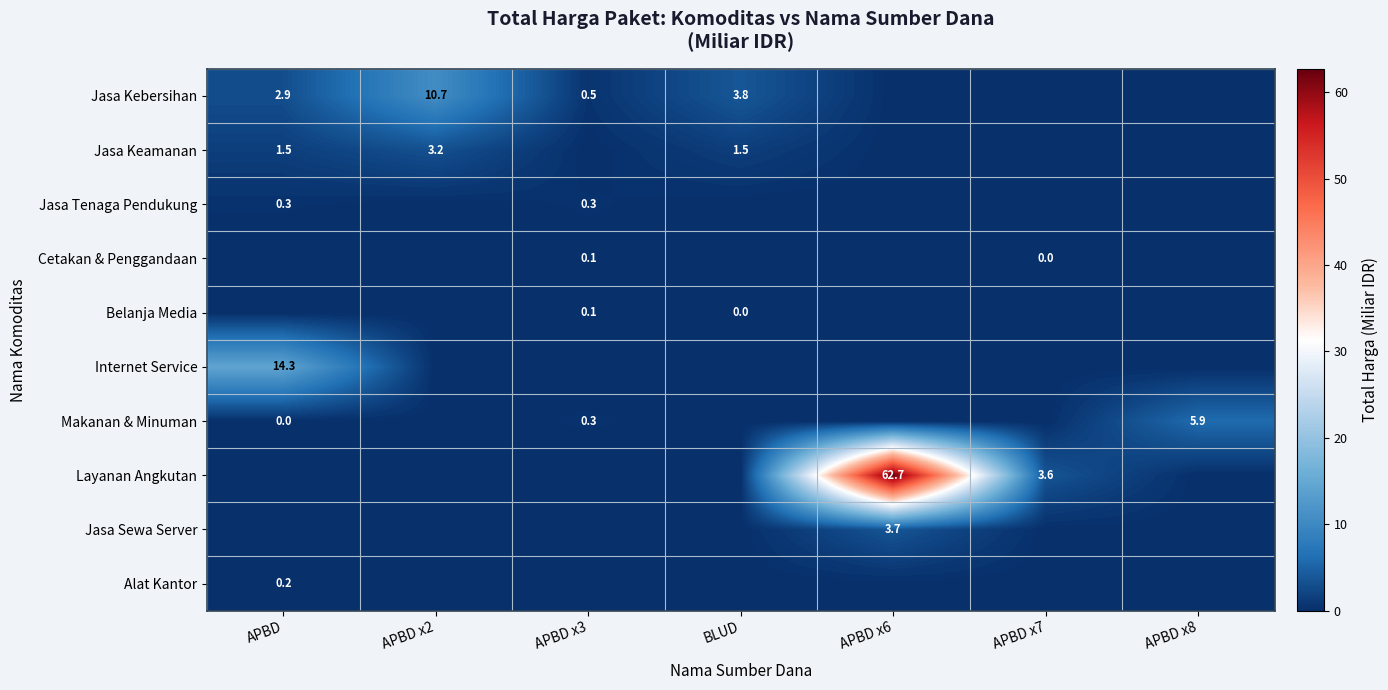

The value of Jasa Keamanan at APBD x2 is 3.2. True or false?

True